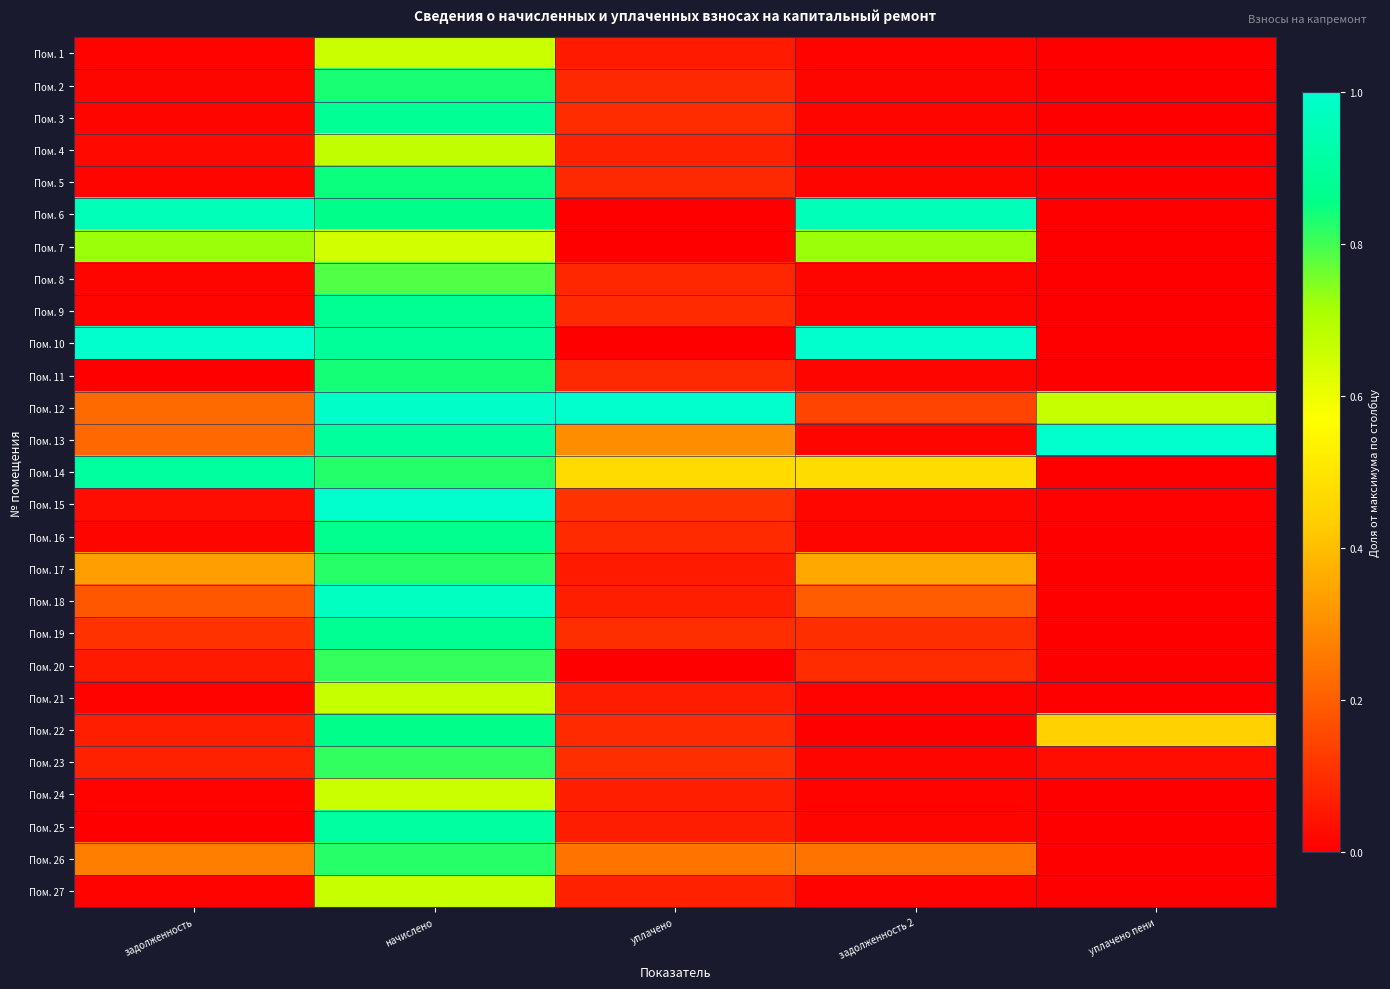

Reading right to left, what are all the values shown in this chart?

Пом. 1: уплачено пени=0.0	задолженность 2=0.0	уплачено=0.1	начислено=0.7	задолженность=0.0
Пом. 2: уплачено пени=0.0	задолженность 2=0.0	уплачено=0.1	начислено=0.8	задолженность=0.0
Пом. 3: уплачено пени=0.0	задолженность 2=0.0	уплачено=0.1	начислено=0.9	задолженность=0.0
Пом. 4: уплачено пени=0.0	задолженность 2=0.0	уплачено=0.1	начислено=0.7	задолженность=0.0
Пом. 5: уплачено пени=0.0	задолженность 2=0.0	уплачено=0.1	начислено=0.8	задолженность=0.0
Пом. 6: уплачено пени=0.0	задолженность 2=1.0	уплачено=0.0	начислено=0.9	задолженность=1.0
Пом. 7: уплачено пени=0.0	задолженность 2=0.7	уплачено=0.0	начислено=0.6	задолженность=0.7
Пом. 8: уплачено пени=0.0	задолженность 2=0.0	уплачено=0.1	начислено=0.8	задолженность=0.0
Пом. 9: уплачено пени=0.0	задолженность 2=0.0	уплачено=0.1	начислено=0.9	задолженность=0.0
Пом. 10: уплачено пени=0.0	задолженность 2=1.0	уплачено=0.0	начислено=0.9	задолженность=1.0
Пом. 11: уплачено пени=0.0	задолженность 2=0.0	уплачено=0.1	начислено=0.8	задолженность=0.0
Пом. 12: уплачено пени=0.7	задолженность 2=0.1	уплачено=1.0	начислено=1.0	задолженность=0.2
Пом. 13: уплачено пени=1.0	задолженность 2=0.0	уплачено=0.3	начислено=0.9	задолженность=0.2
Пом. 14: уплачено пени=0.0	задолженность 2=0.5	уплачено=0.5	начислено=0.8	задолженность=0.9
Пом. 15: уплачено пени=0.0	задолженность 2=0.0	уплачено=0.1	начислено=1.0	задолженность=0.0
Пом. 16: уплачено пени=0.0	задолженность 2=0.0	уплачено=0.1	начислено=0.9	задолженность=0.0
Пом. 17: уплачено пени=0.0	задолженность 2=0.4	уплачено=0.1	начислено=0.8	задолженность=0.3
Пом. 18: уплачено пени=0.0	задолженность 2=0.2	уплачено=0.1	начислено=1.0	задолженность=0.2
Пом. 19: уплачено пени=0.0	задолженность 2=0.1	уплачено=0.1	начислено=0.9	задолженность=0.1
Пом. 20: уплачено пени=0.0	задолженность 2=0.1	уплачено=0.0	начислено=0.8	задолженность=0.1
Пом. 21: уплачено пени=0.0	задолженность 2=0.0	уплачено=0.1	начислено=0.7	задолженность=0.0
Пом. 22: уплачено пени=0.4	задолженность 2=0.0	уплачено=0.1	начислено=0.9	задолженность=0.1
Пом. 23: уплачено пени=0.0	задолженность 2=0.0	уплачено=0.1	начислено=0.8	задолженность=0.1
Пом. 24: уплачено пени=0.0	задолженность 2=0.0	уплачено=0.1	начислено=0.7	задолженность=0.0
Пом. 25: уплачено пени=0.0	задолженность 2=0.0	уплачено=0.1	начислено=0.9	задолженность=0.0
Пом. 26: уплачено пени=0.0	задолженность 2=0.2	уплачено=0.2	начислено=0.8	задолженность=0.3
Пом. 27: уплачено пени=0.0	задолженность 2=0.0	уплачено=0.1	начислено=0.7	задолженность=0.0